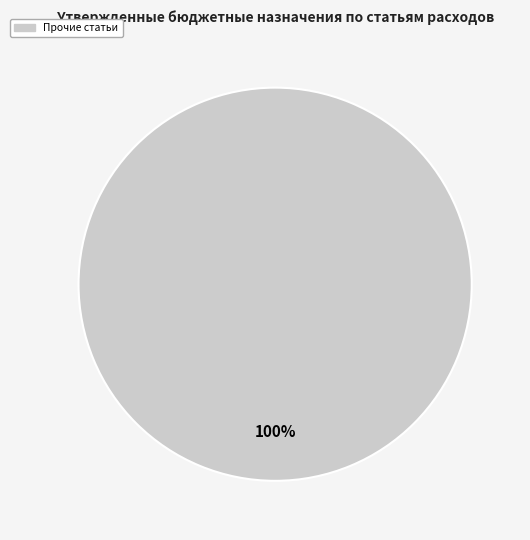

How many segments does this pie chart have?

1